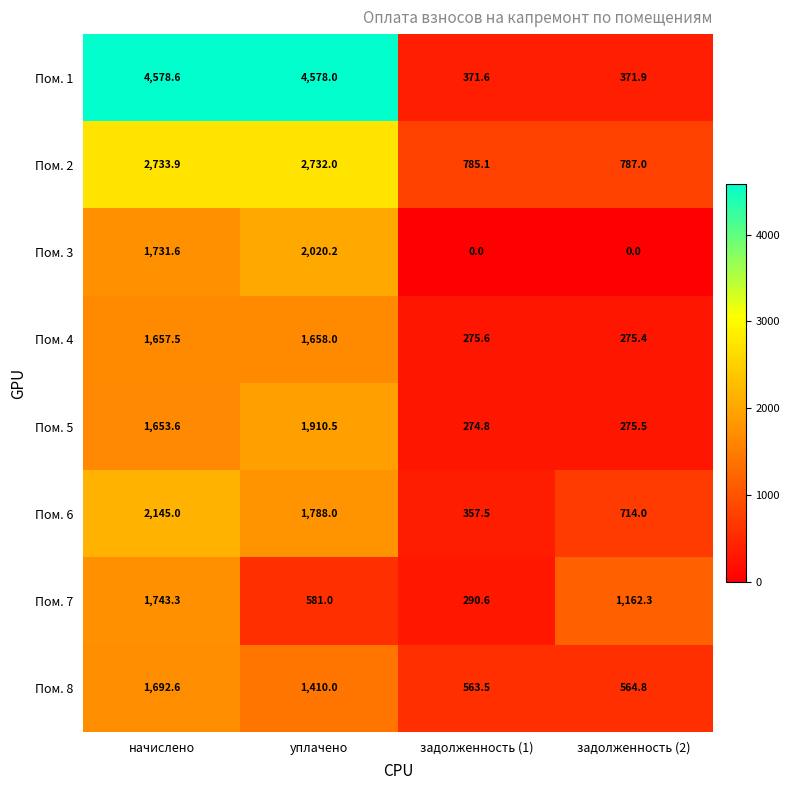

Rank the series at уплачено from highest to lowest value.

Пом. 1, Пом. 2, Пом. 3, Пом. 5, Пом. 6, Пом. 4, Пом. 8, Пом. 7